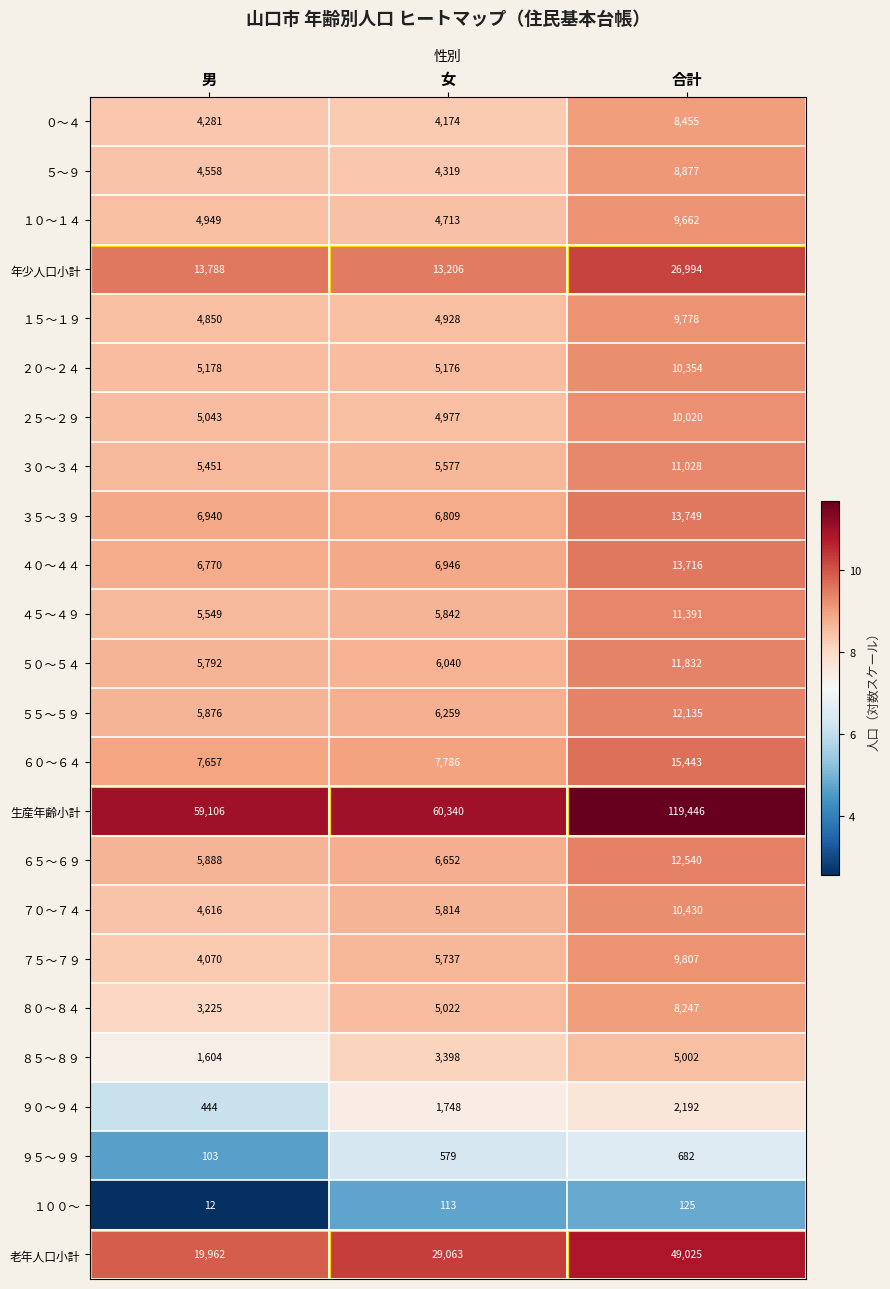

What is the sum of all ４０～４４ values?

27432